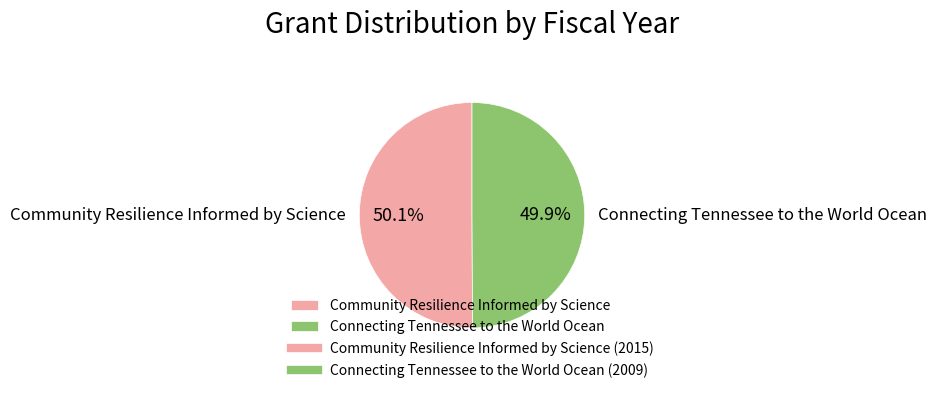

How many slices are in this pie chart?

2